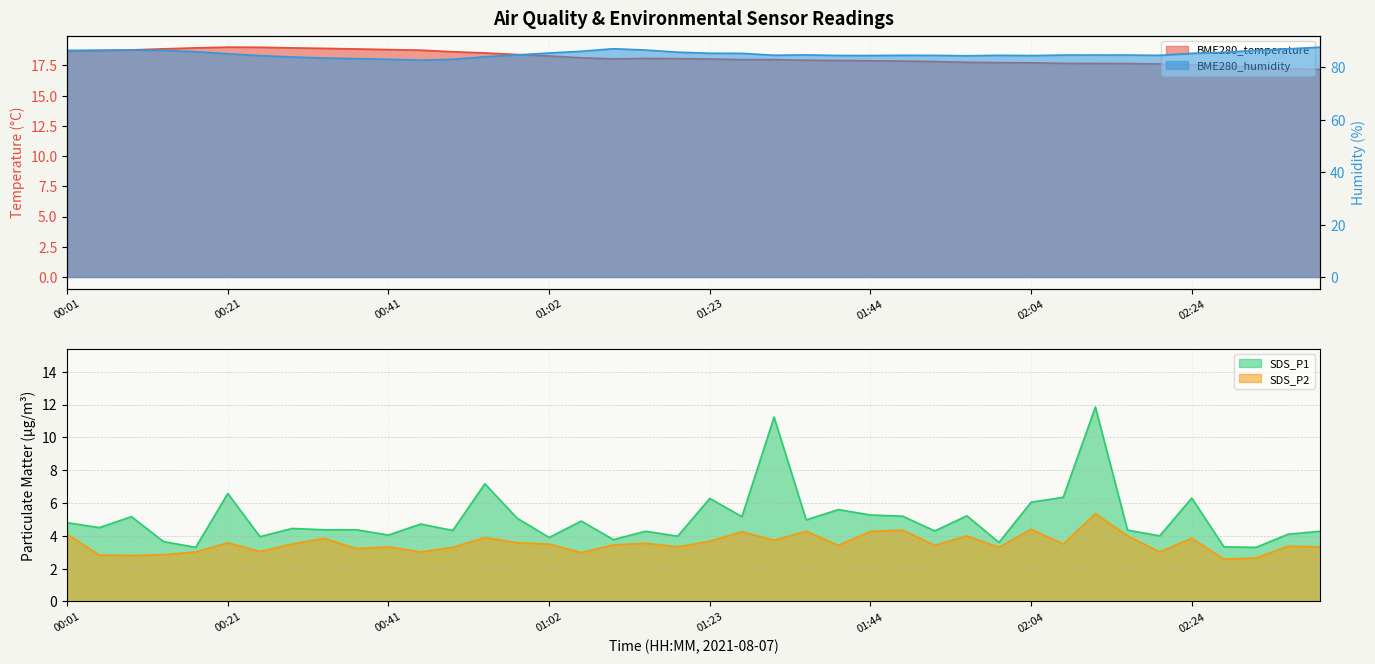

Is the value of SDS_P2 at 02:20 greater than the value of SDS_P1 at 01:48?

No